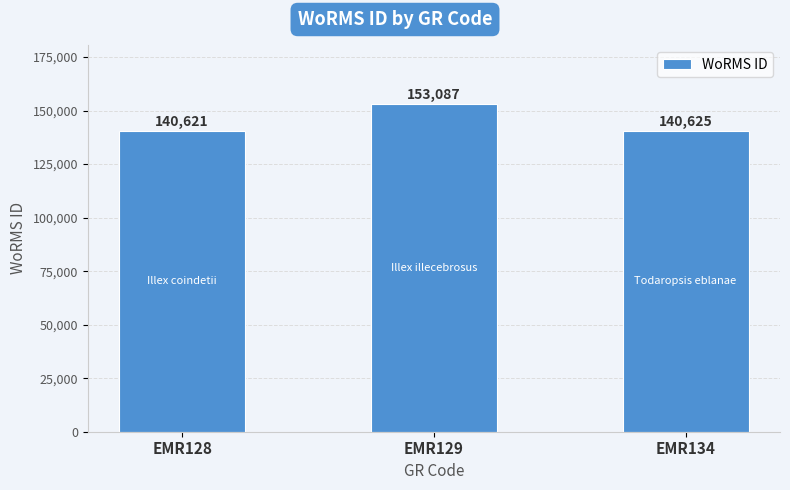

Is it true that the value at EMR129 is 153087?

True